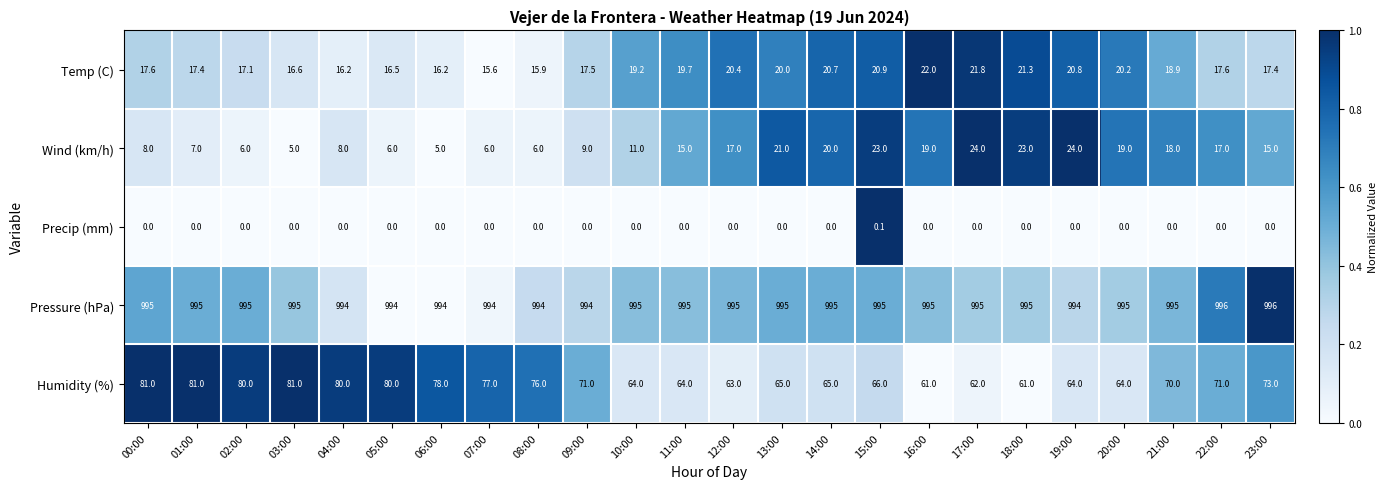

Is it true that Pressure (hPa) equals 211.9 at 14:00?

False